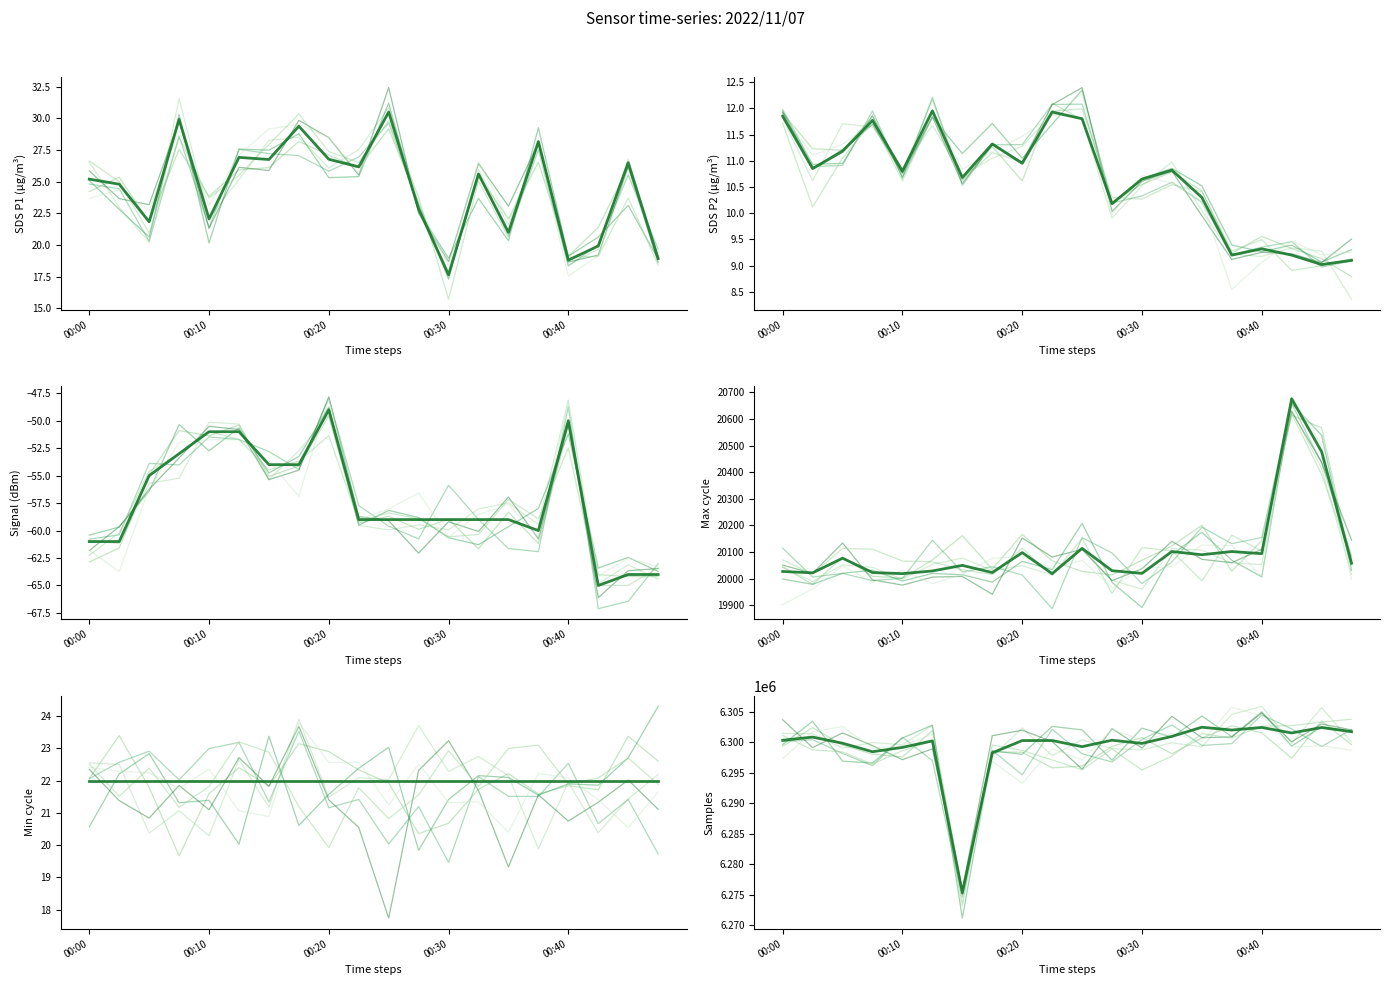

What is the lowest value of the Signal series?

-65.0